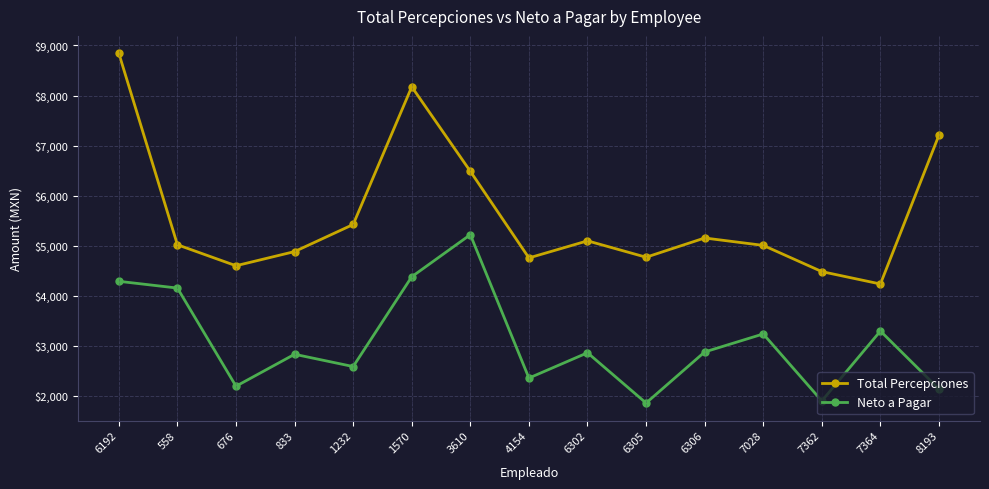

Is it true that Total Percepciones equals 6484.8 at 3610?

True